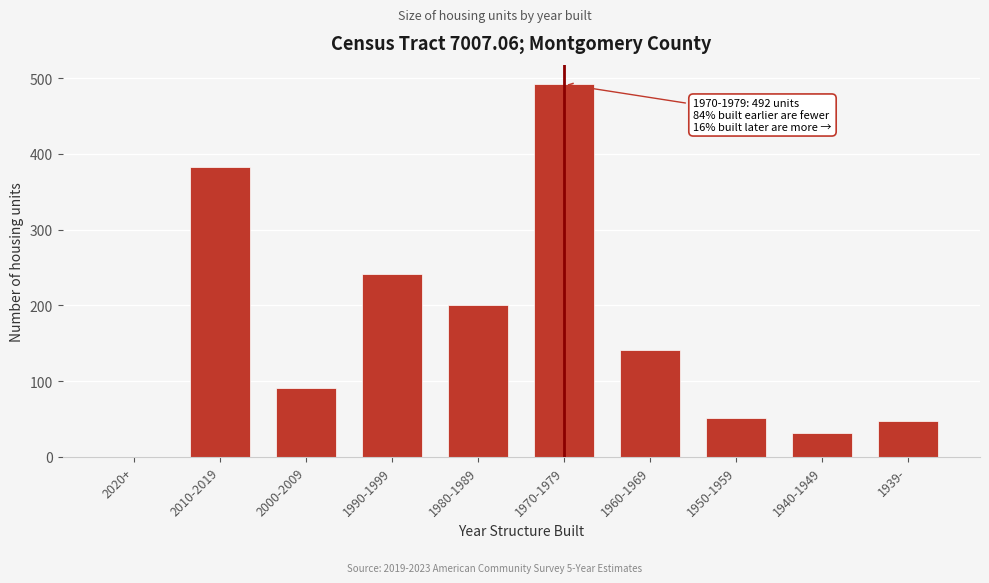

Reading right to left, list all the values displayed in this chart.

1939-=48	1940-1949=32	1950-1959=51	1960-1969=141	1970-1979=492	1980-1989=200	1990-1999=241	2000-2009=91	2010-2019=382	2020+=0